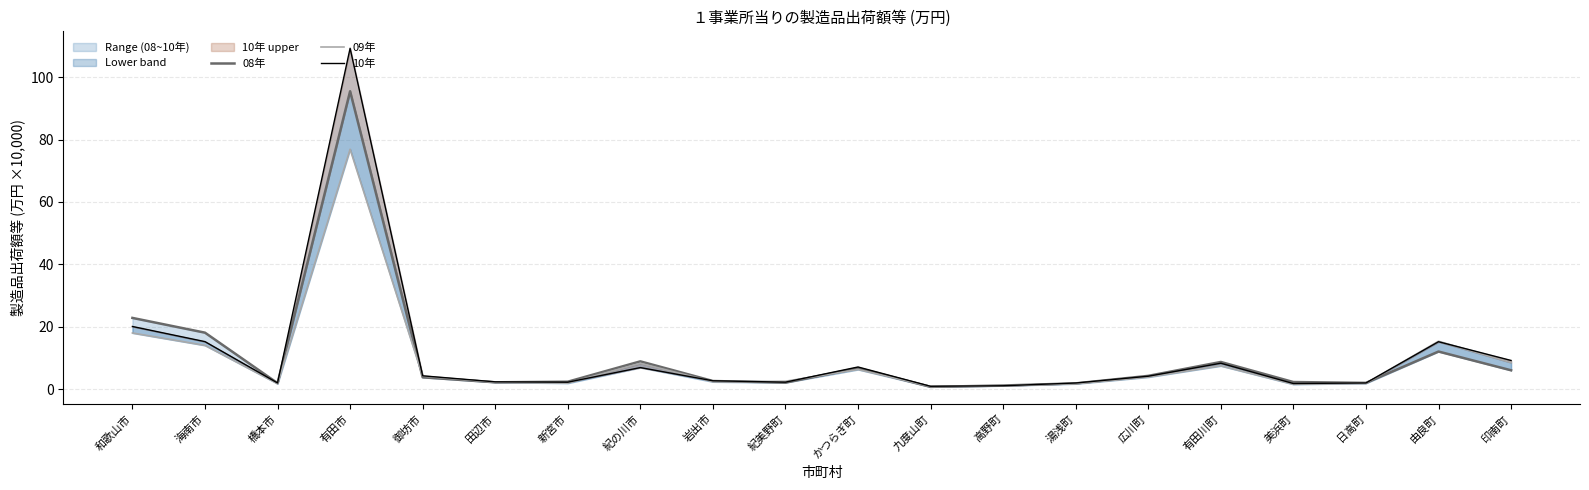

Does the chart have visible grid lines?

Yes